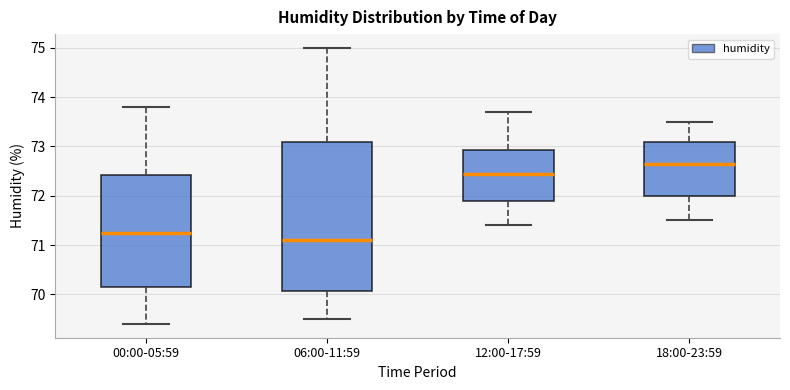

Reading left to right, transcribe this box plot: for each box, give where its median line is, the range the box spans, and where its two whiskers end, as read against the y-axis. The values are not printed on the chart, so give them approximately, as read against the axis.

00:00-05:59: median 71.3, box 70.2 to 72.4, whiskers 69.4 to 73.8
06:00-11:59: median 71.1, box 70.1 to 73.1, whiskers 69.5 to 75.0
12:00-17:59: median 72.5, box 71.9 to 72.9, whiskers 71.4 to 73.7
18:00-23:59: median 72.7, box 72.0 to 73.1, whiskers 71.5 to 73.5